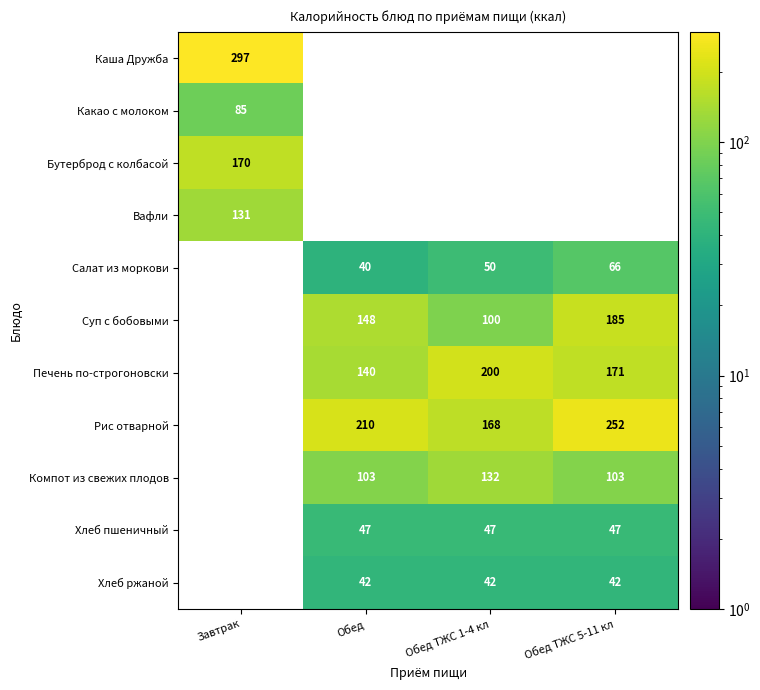

Between Обед ТЖС 1-4 кл and Завтрак, which is larger?

Завтрак